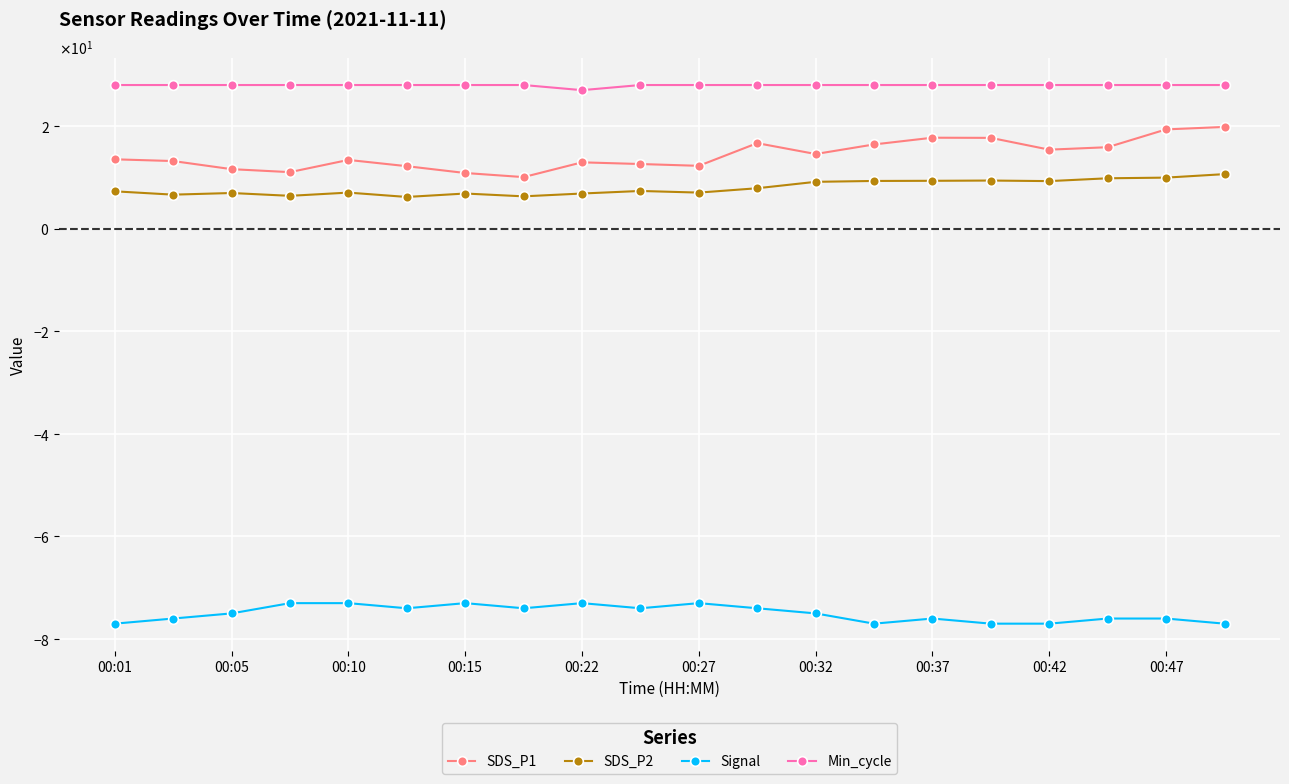

How many interior local valleys does the SDS_P2 series have?

6